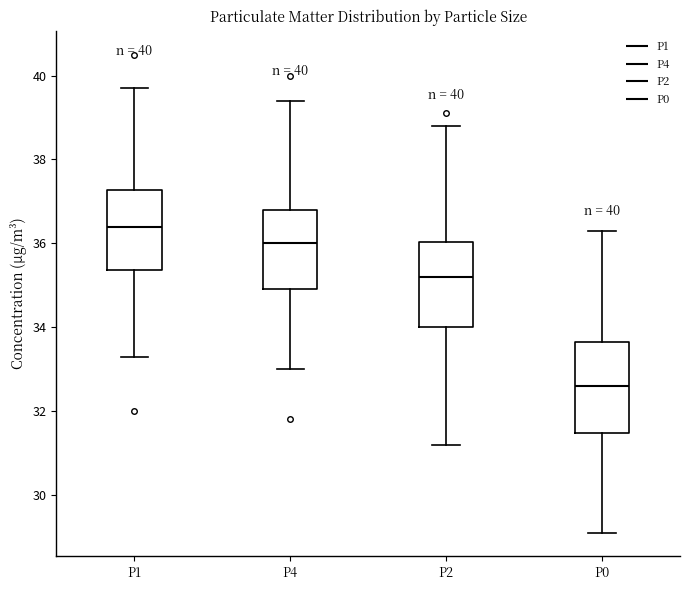

Which box's median line is the lowest?

P0